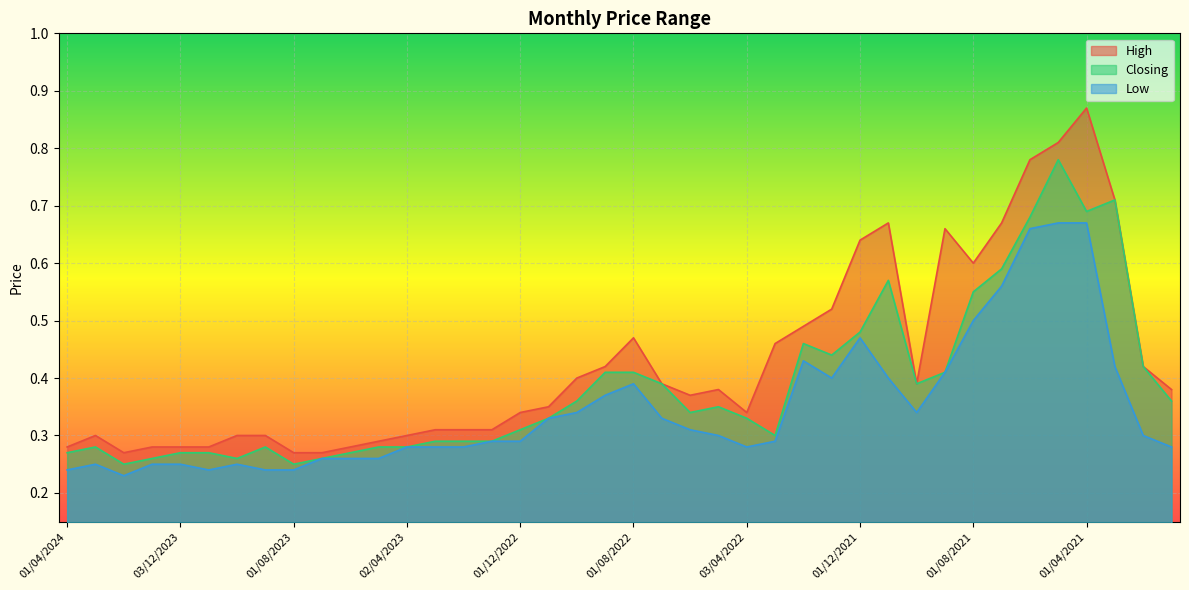

Which label corresponds to the largest value in the chart?

01/04/2021